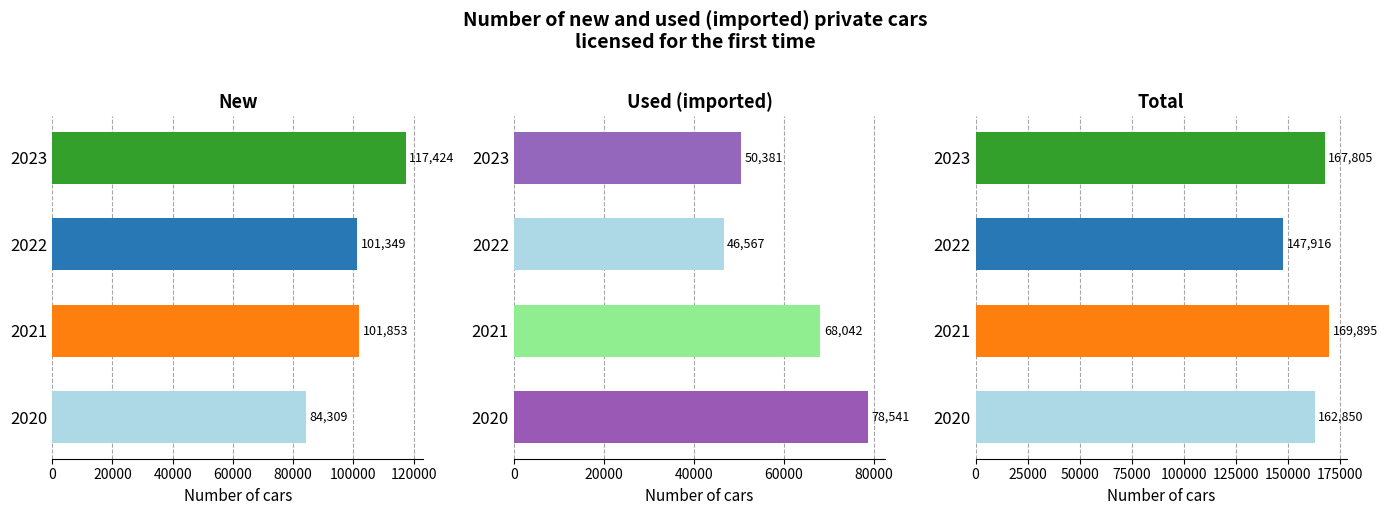

How many data points in Total are less than 167805?

2